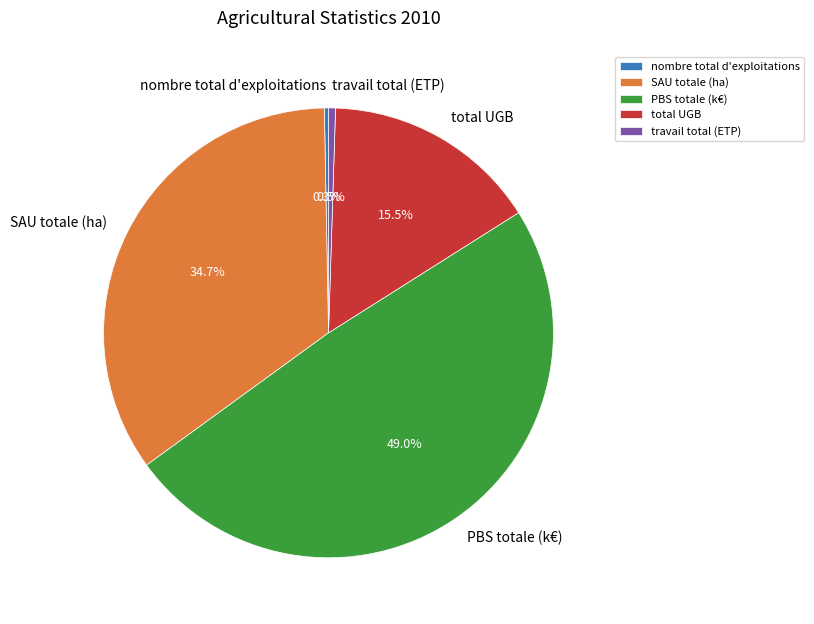

To the nearest percent, what is the difference between the largest and smallest slice percentages?

49%